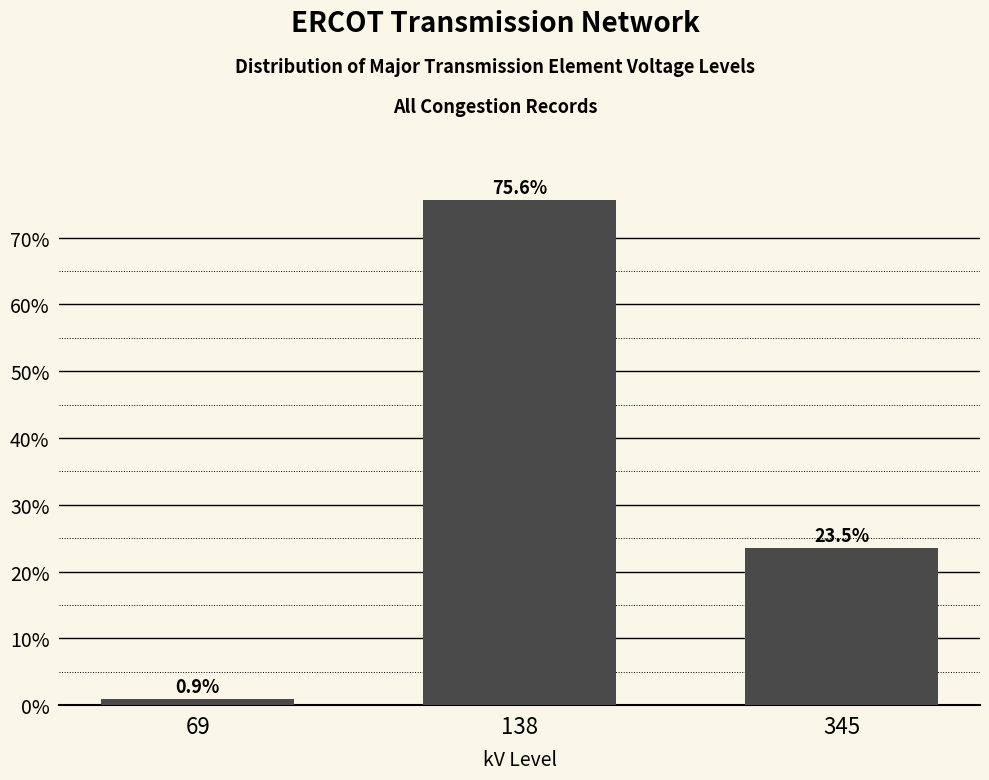

Reading left to right, what are all the values shown in this chart?

69=0.9	138=75.6	345=23.5